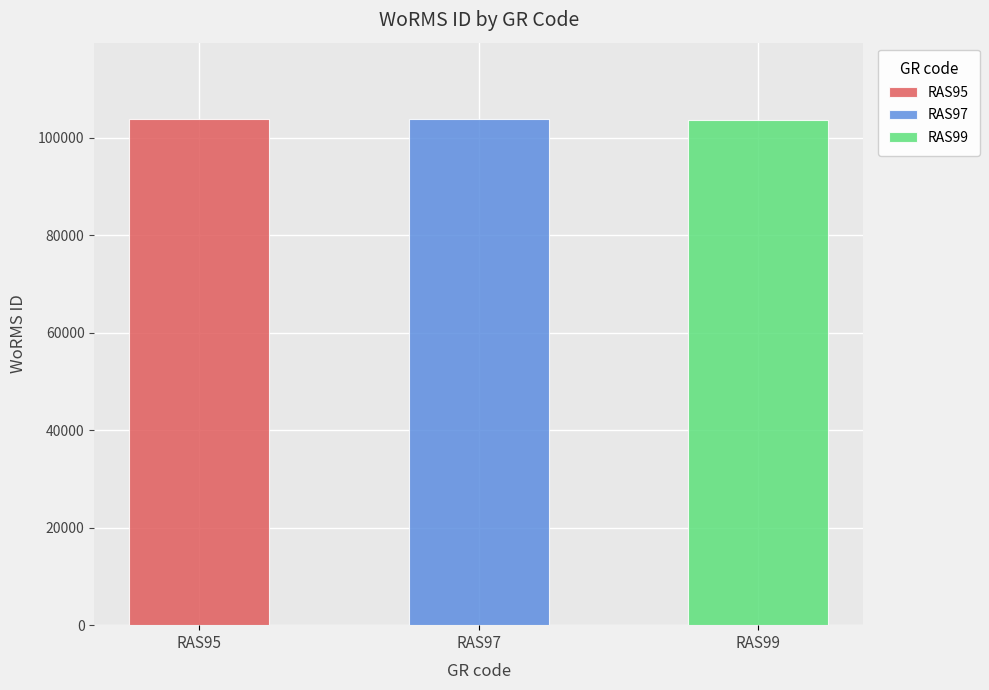

The value at RAS95 is 103862. True or false?

True